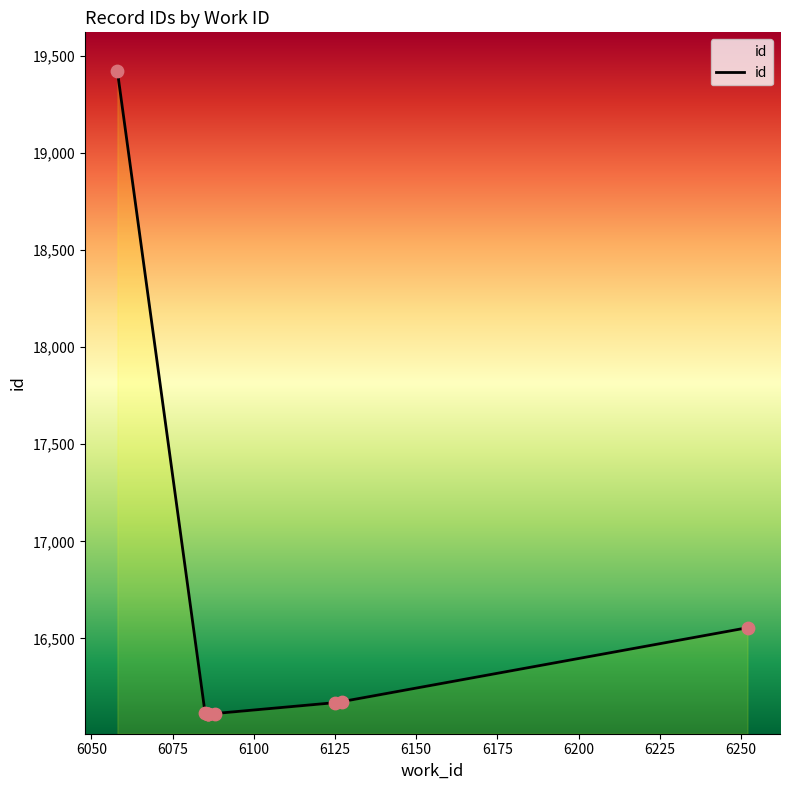

Between 6225 and 6075, which is larger?

6225